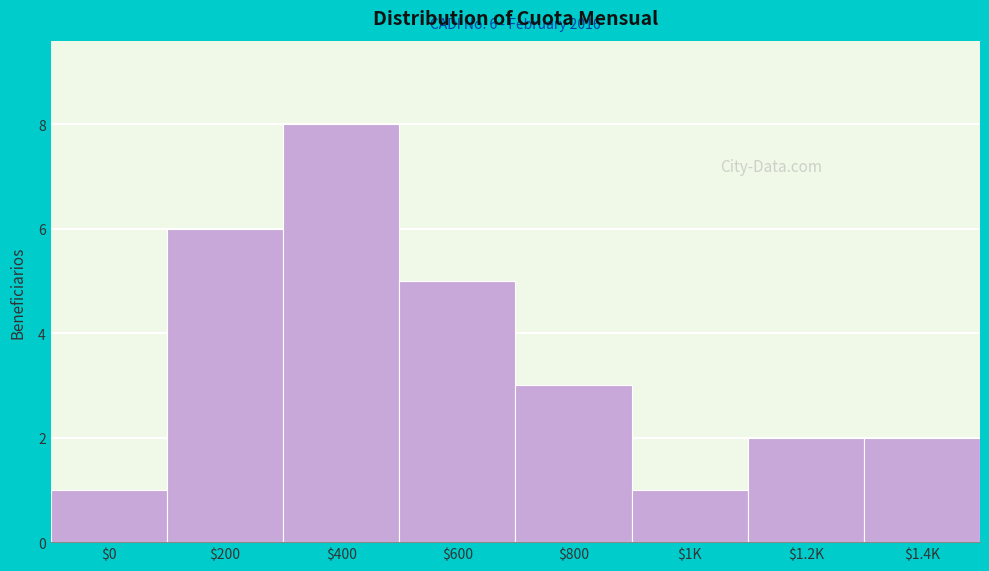

Reading left to right, what are all the values shown in this chart?

1	6	8	5	3	1	2	2